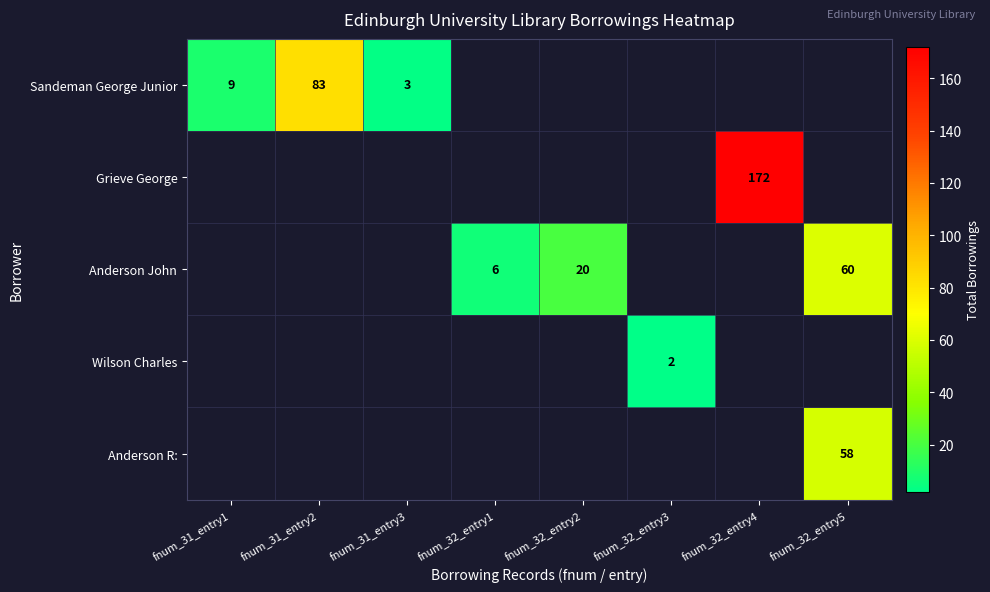

Which category has the highest value across all series?

fnum_32_entry4